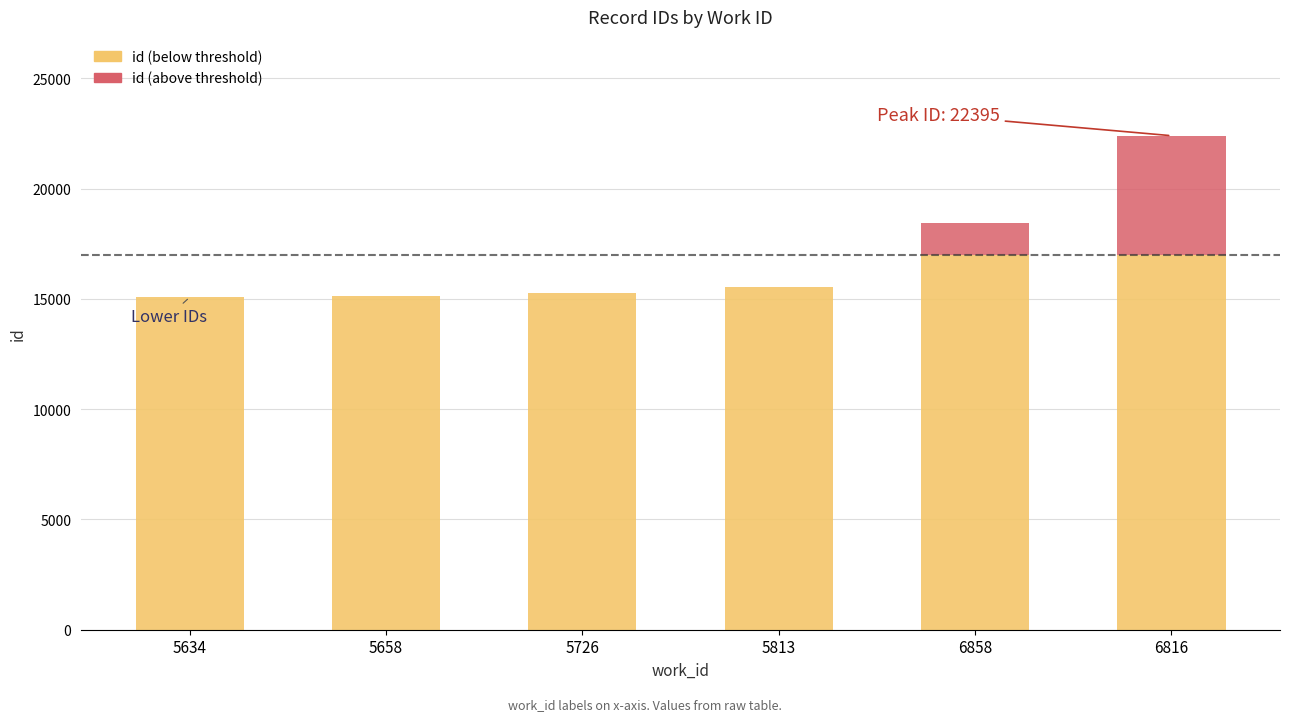

How many categories are shown in the chart?

6